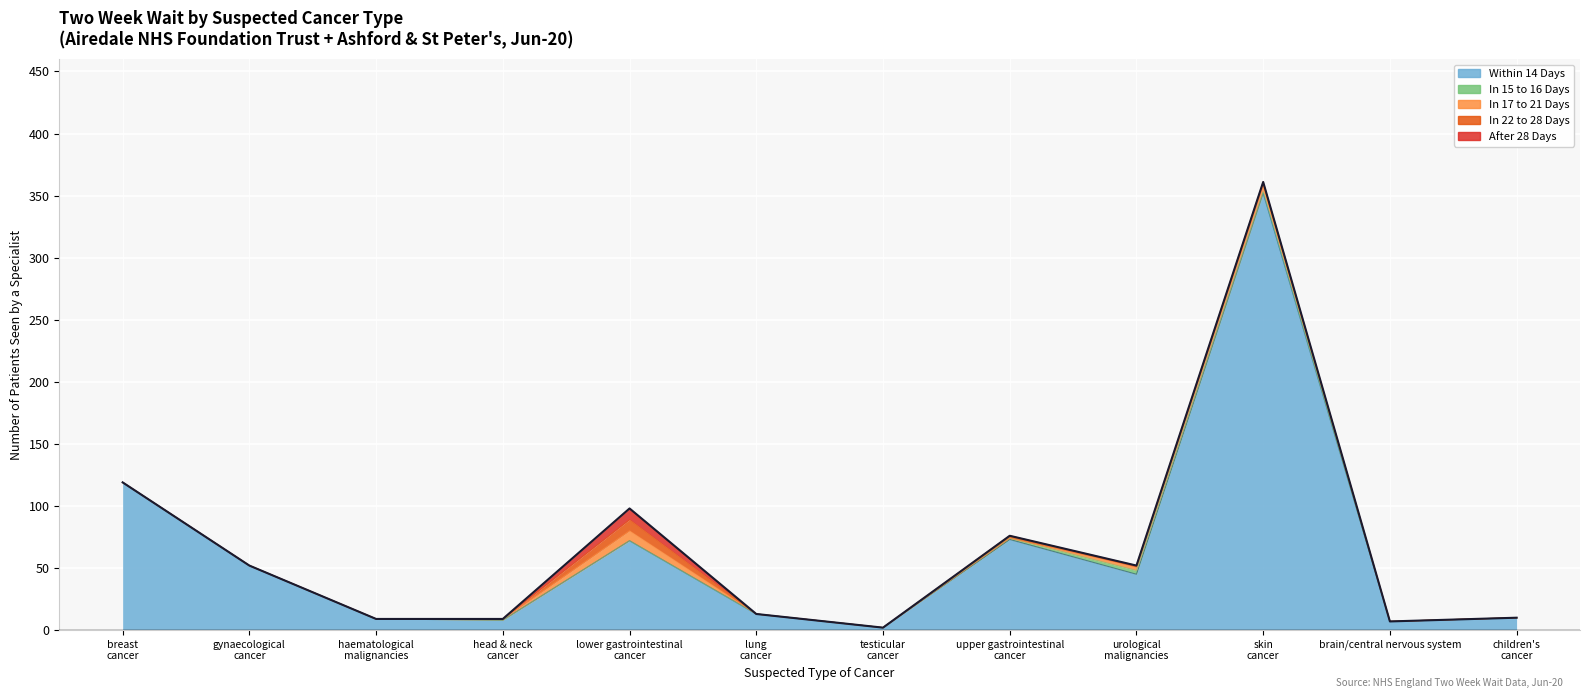

Where is the first local maximum for In 17 to 21 Days?

Suspected lower gastrointestinal cancer